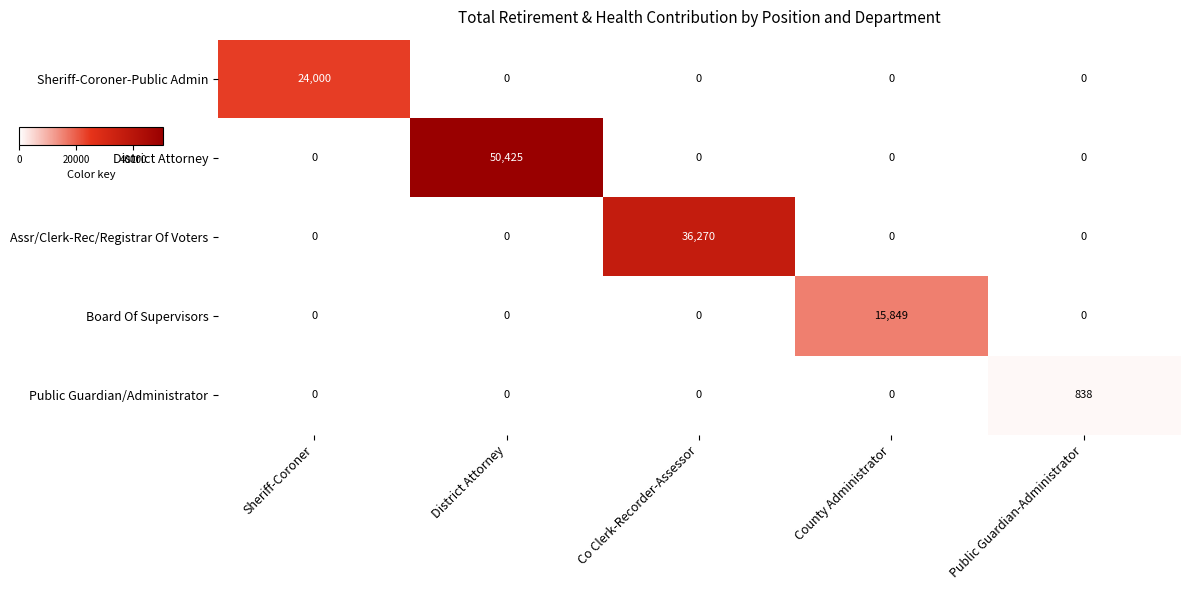

Count the number of data series in this chart.

5